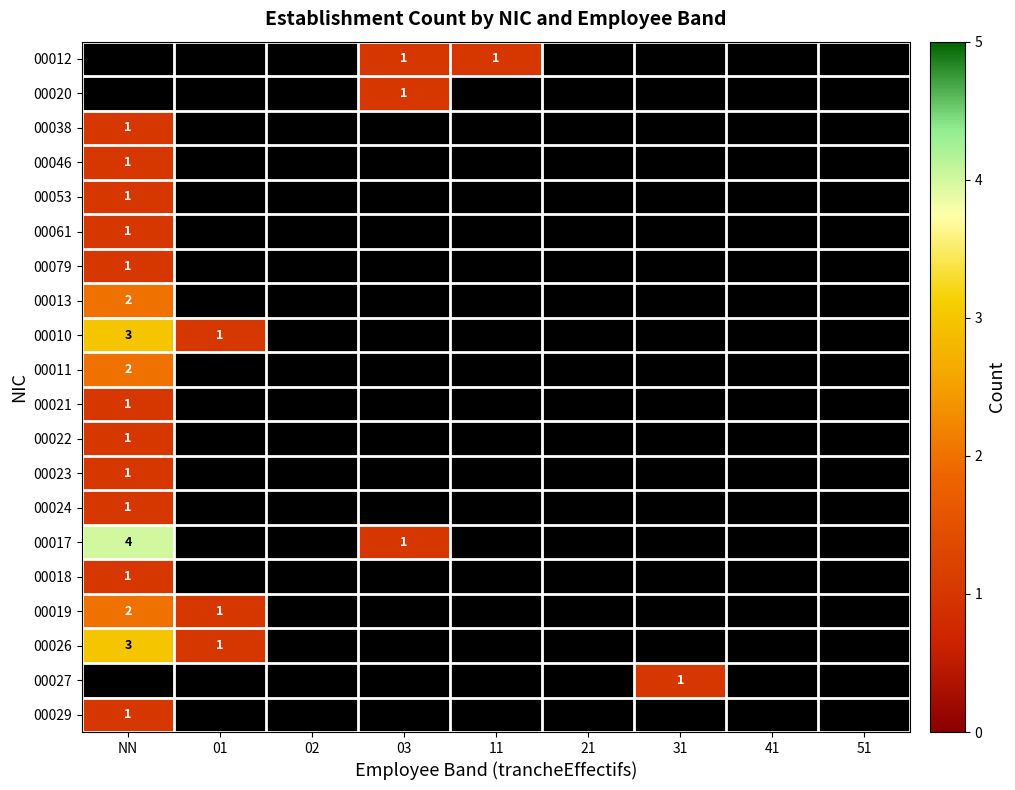

Which label corresponds to the smallest value in the chart?

03